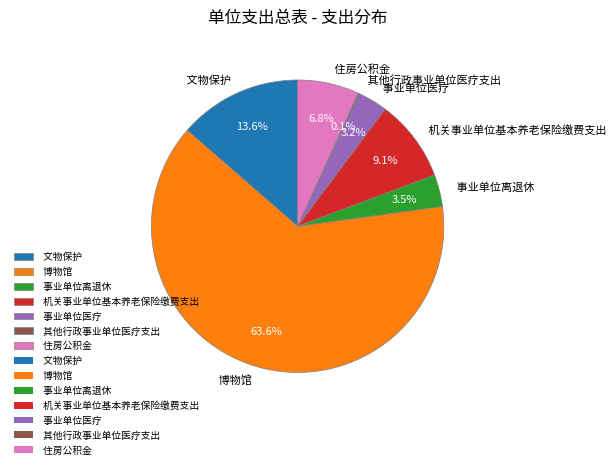

What portion of the pie excludes 文物保护?

86.4%